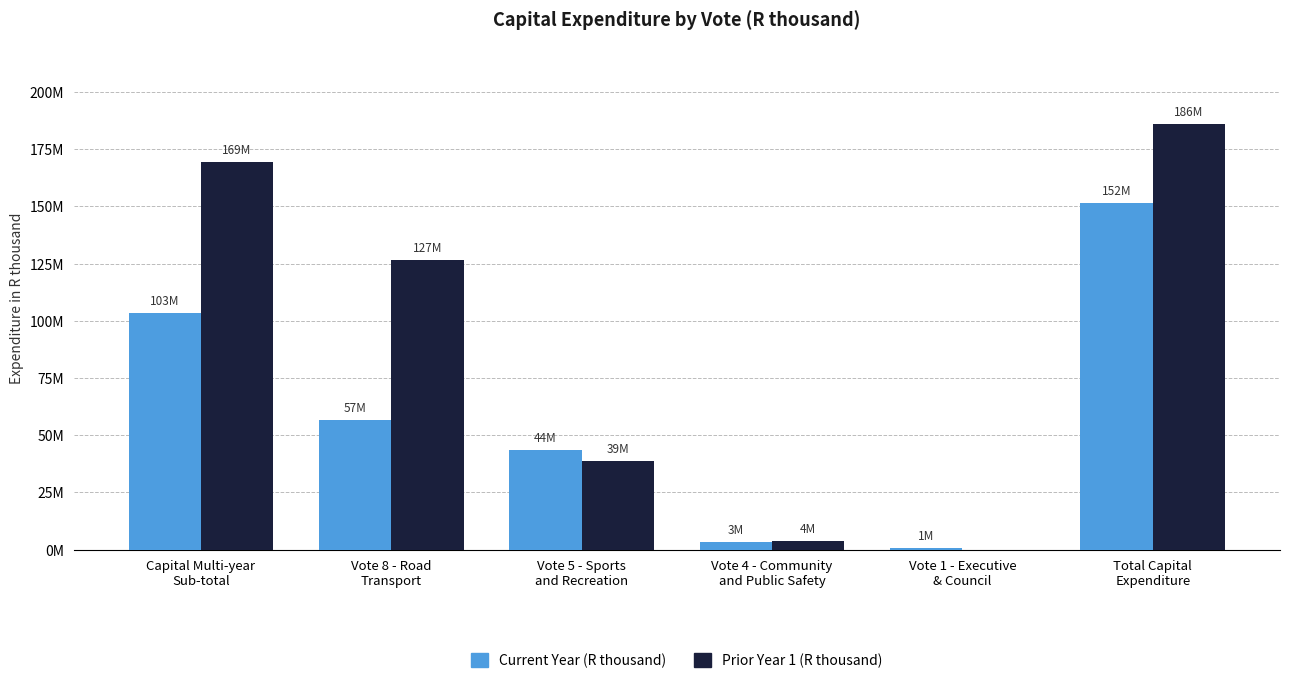

At which category does the chart reach its minimum across all series?

Vote 1 - Executive
& Council